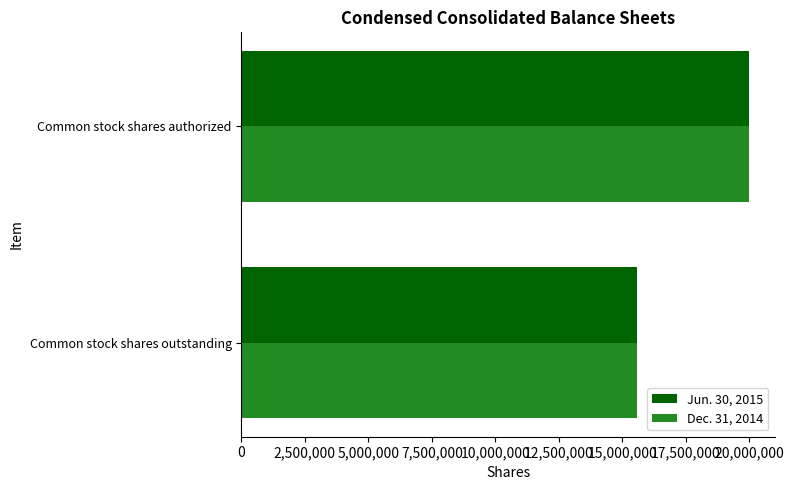

What is the sum of all Dec. 31, 2014 values?

35560627